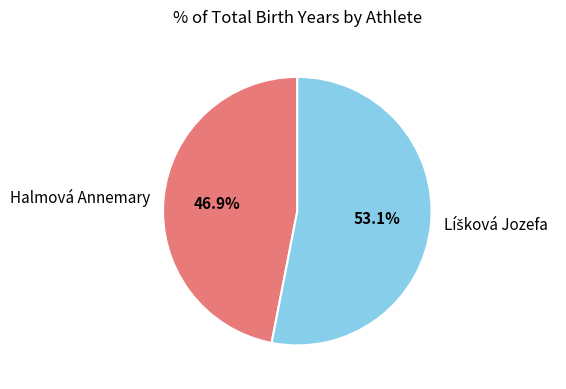

Which category has the smallest portion of the pie?

Halmová Annemary